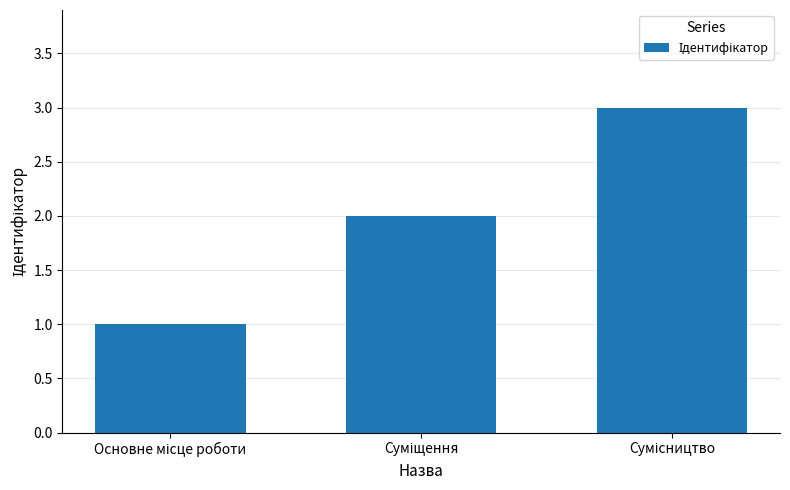

What is the maximum value shown in the chart?

3